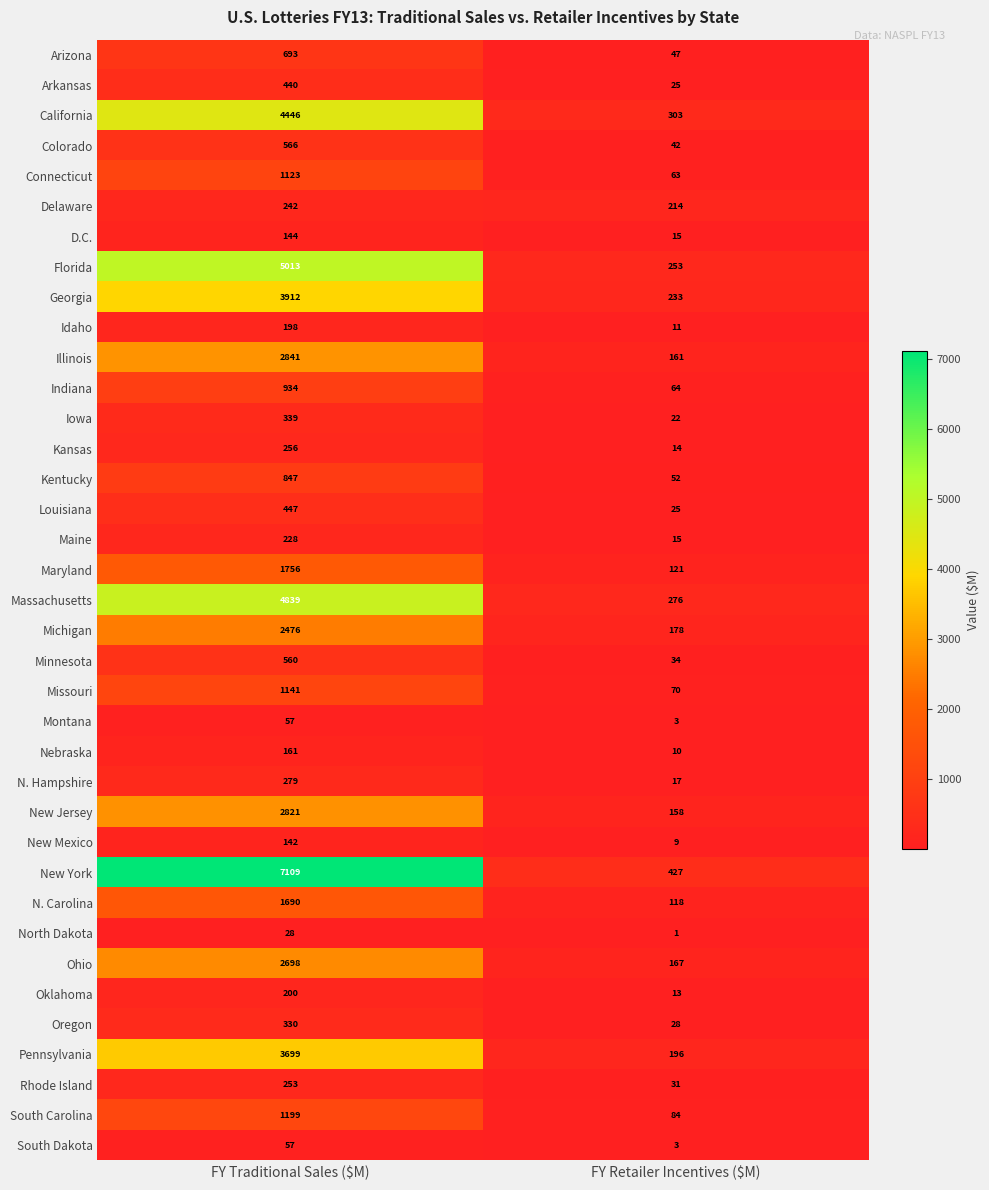

Is it true that Ohio equals 256 at FY Retailer Incentives ($M)?

False